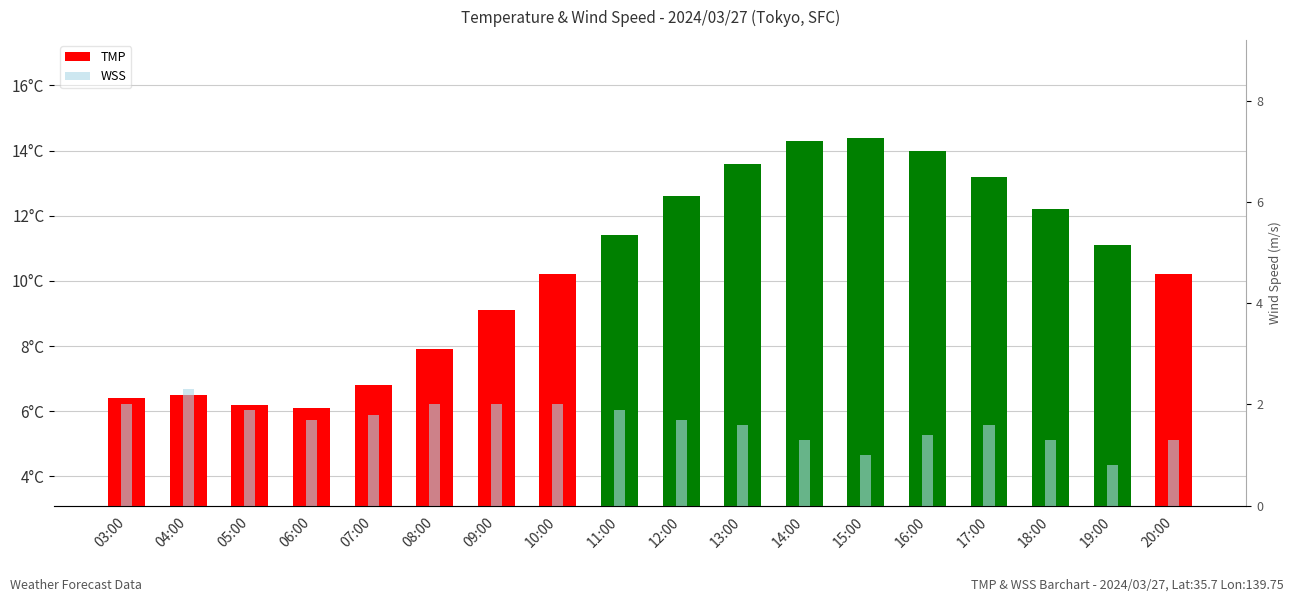

What are all the series names shown in the legend?

TMP, WSS